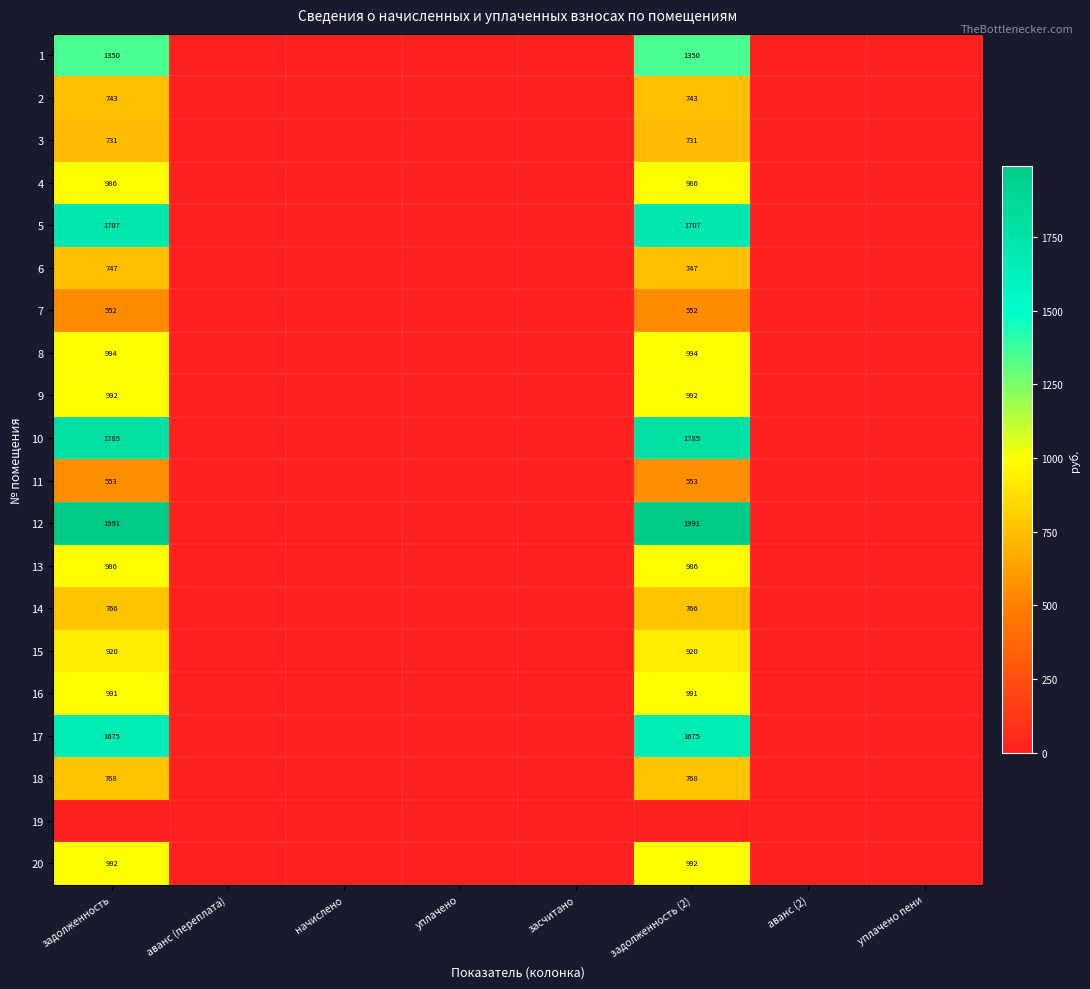

True or false: 15 has a value of 920 at задолженность.

True